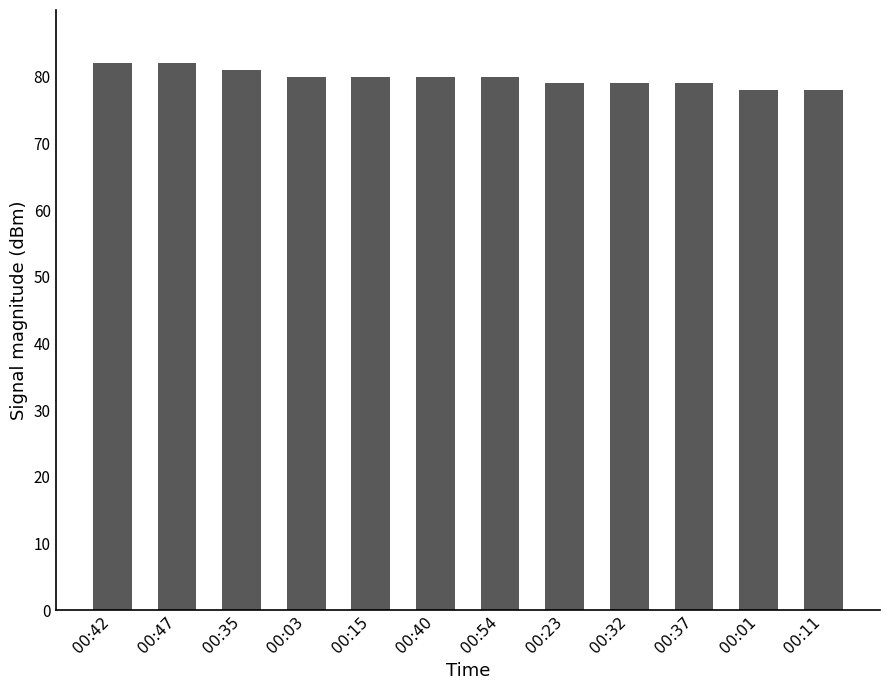

Approximately how many times larger is the value at 00:11 compared to 00:54?

1.0